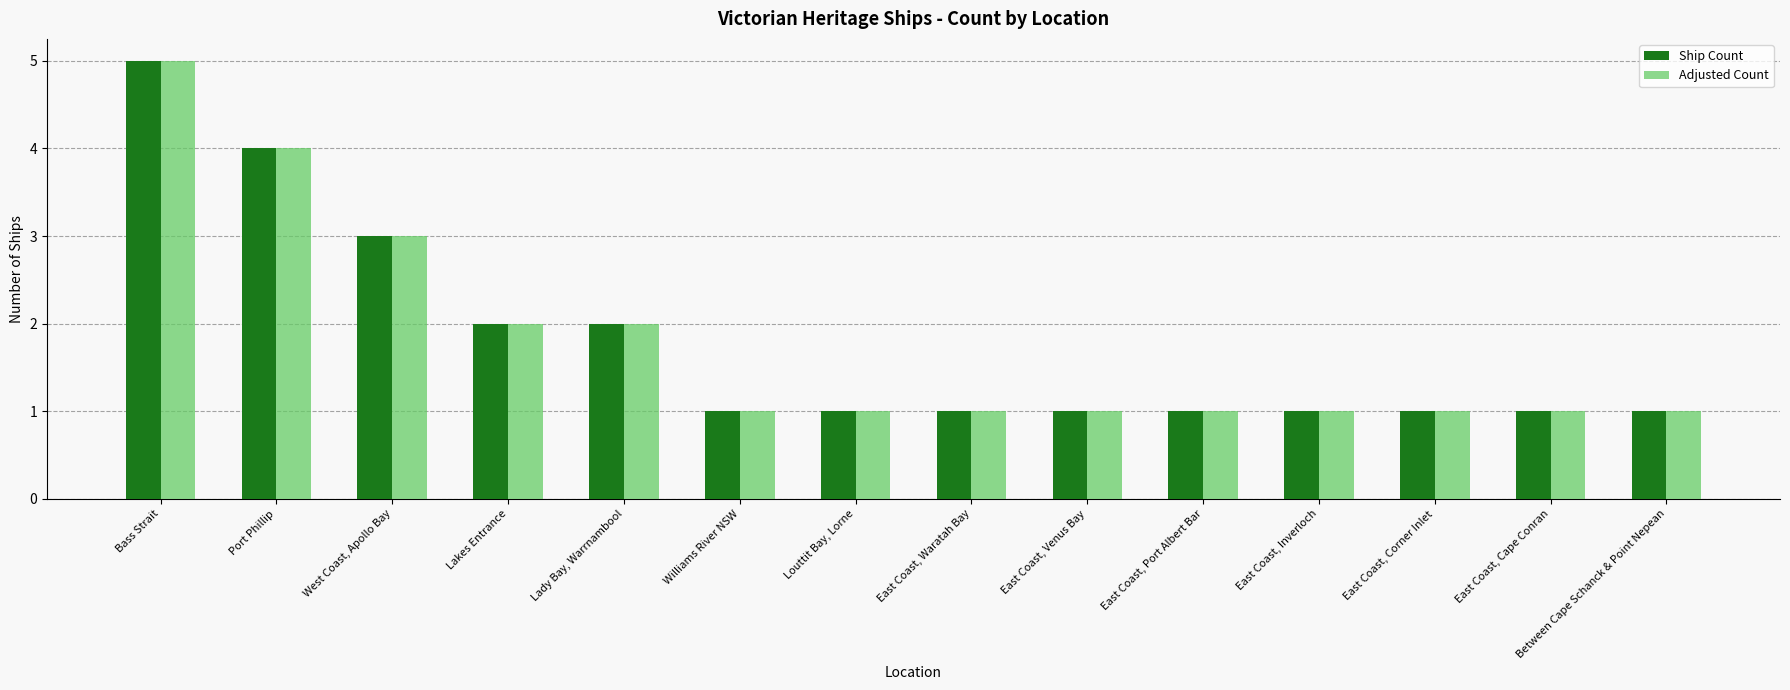

At which category is the sum across all series the highest?

Bass Strait